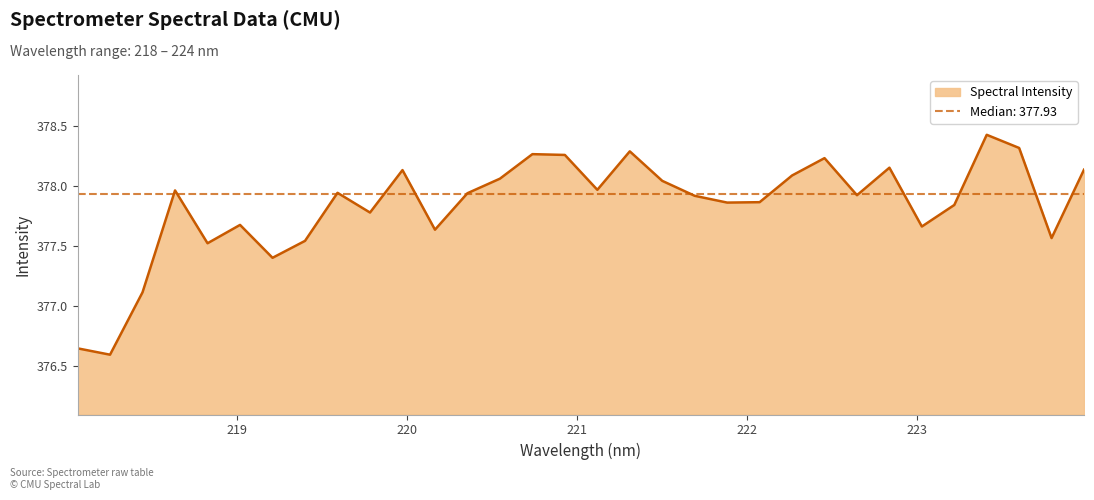

Which category has the highest value across all series?

223.408